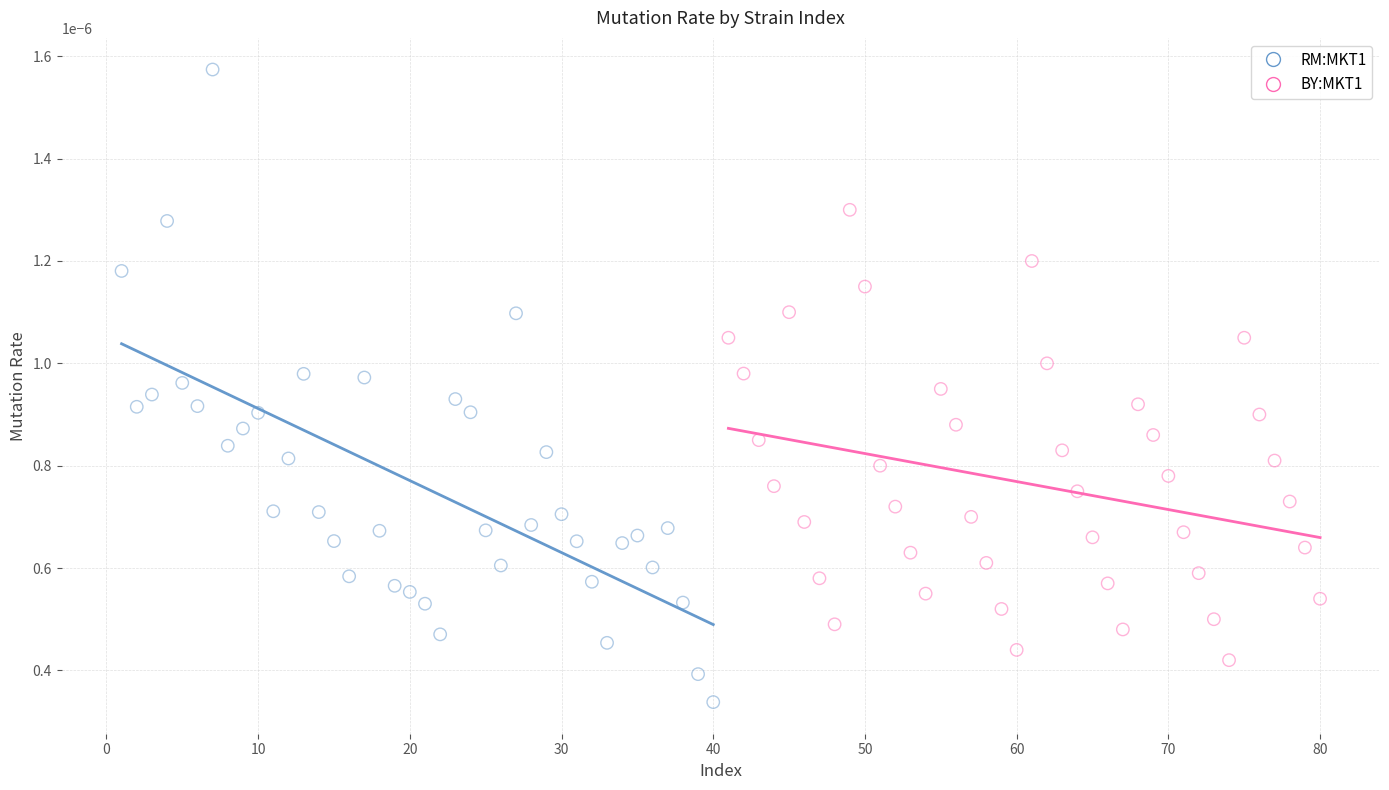

Which series has the widest spread of Y values?

RM:MKT1